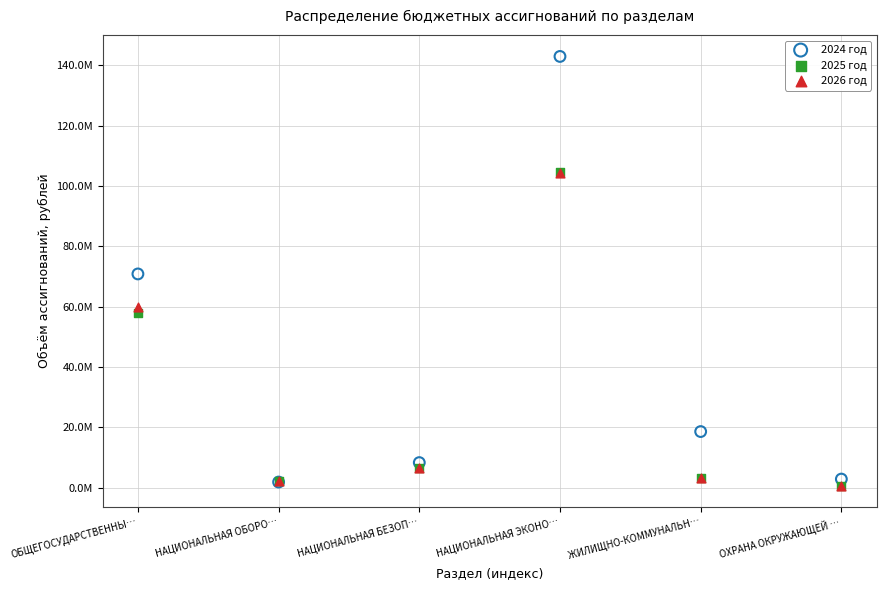

What are all the series names shown in the legend?

2024 год, 2025 год, 2026 год